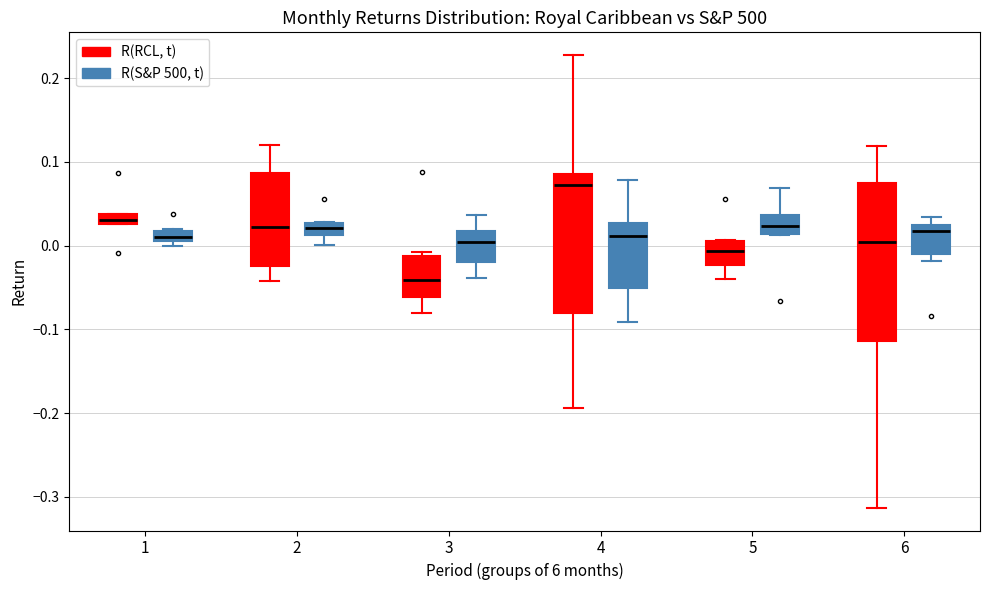

Which box is the tallest, from its lower edge to its upper edge?

6 (R(RCL, t))